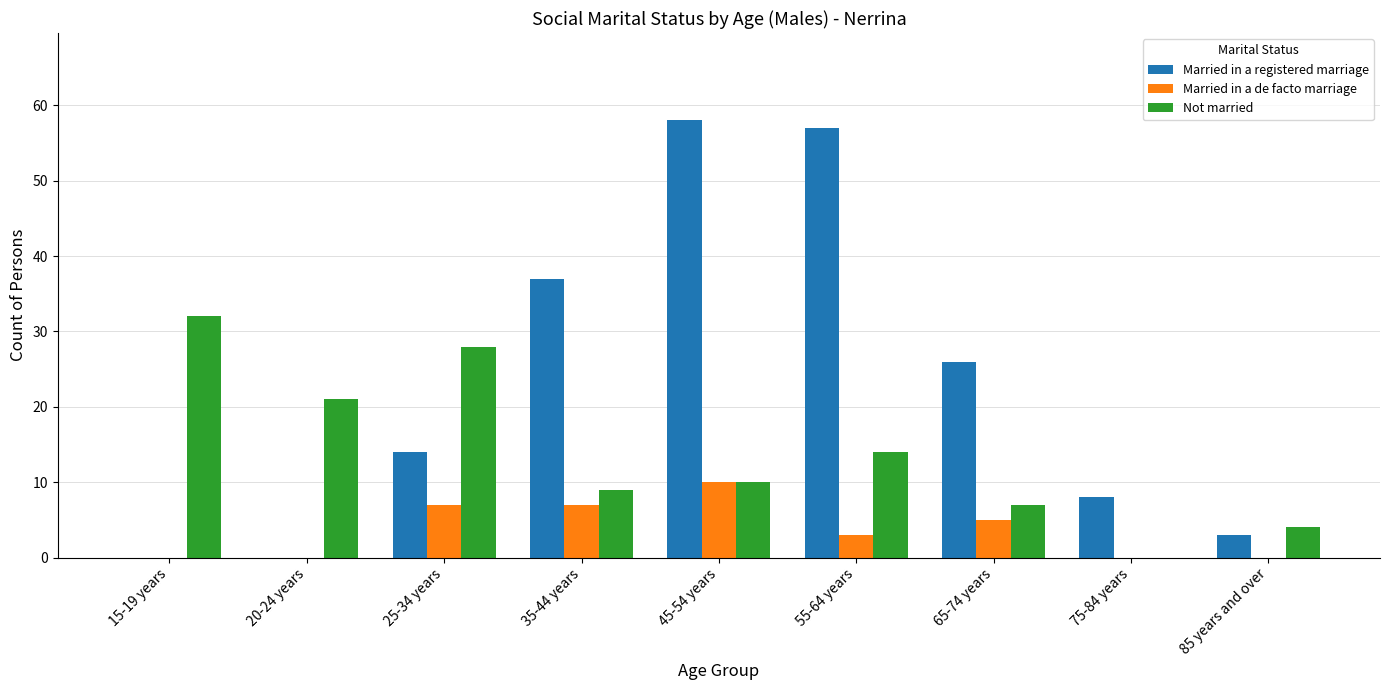

What is the sum of the Married in a de facto marriage values at 65-74 years and 55-64 years?

8